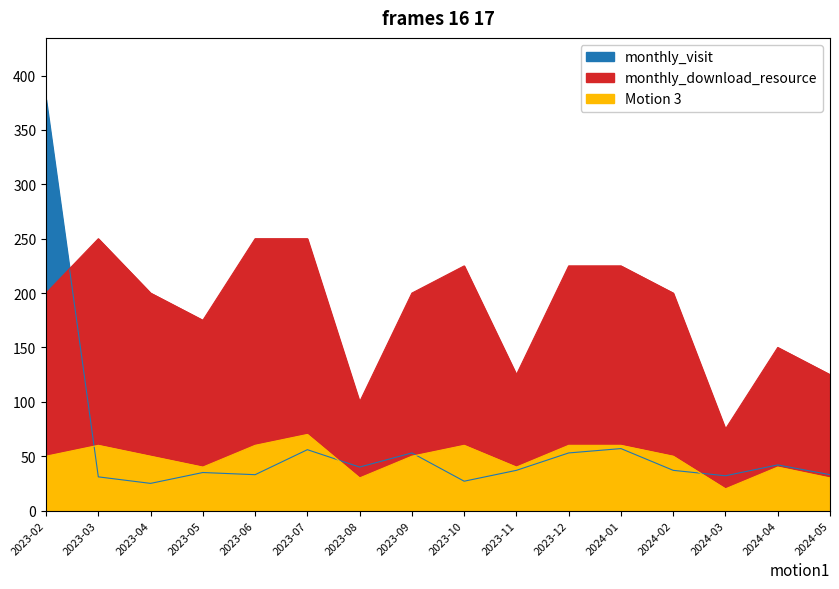

What is the total value across all series at 2023-07?

376